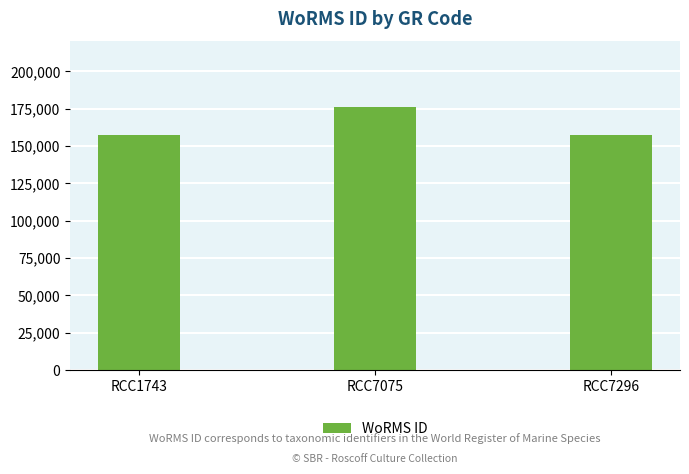

At which category does the chart reach its peak across all series?

RCC7075